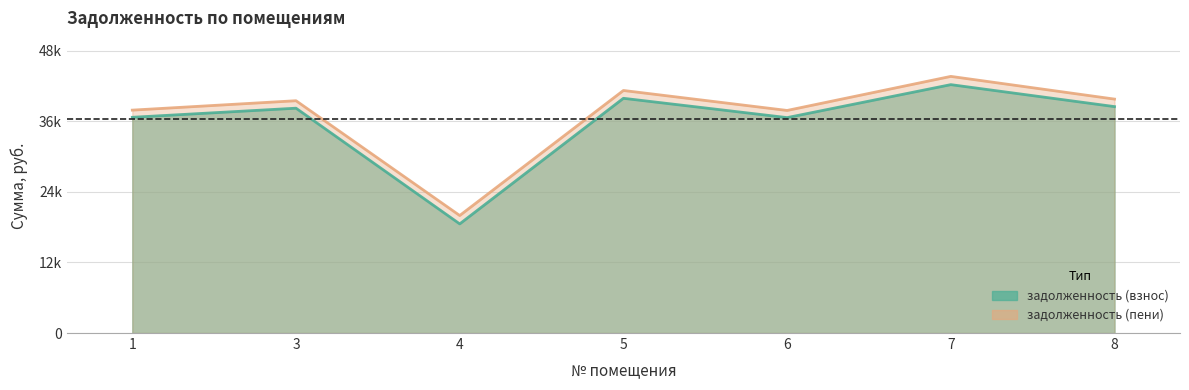

List the series in order of their peak value, highest first.

задолженность (пени), задолженность (взнос)